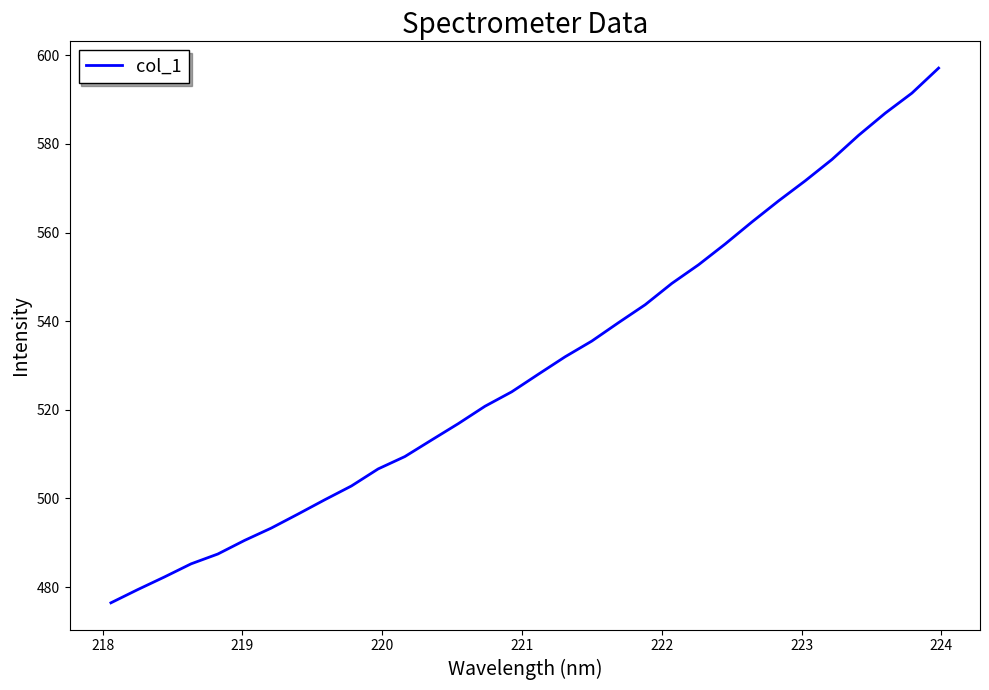

What is the minimum value shown in the chart?

476.4